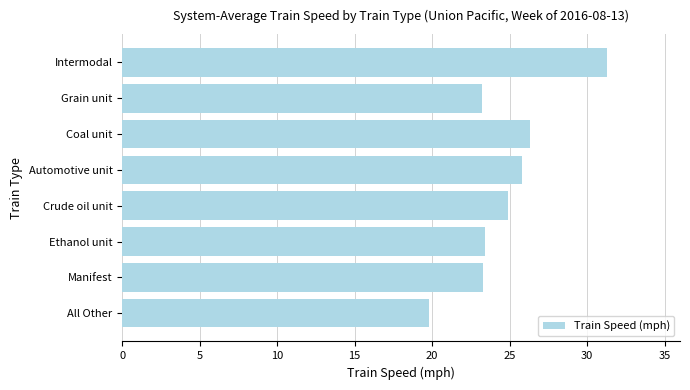

What is the greatest value displayed?

31.3